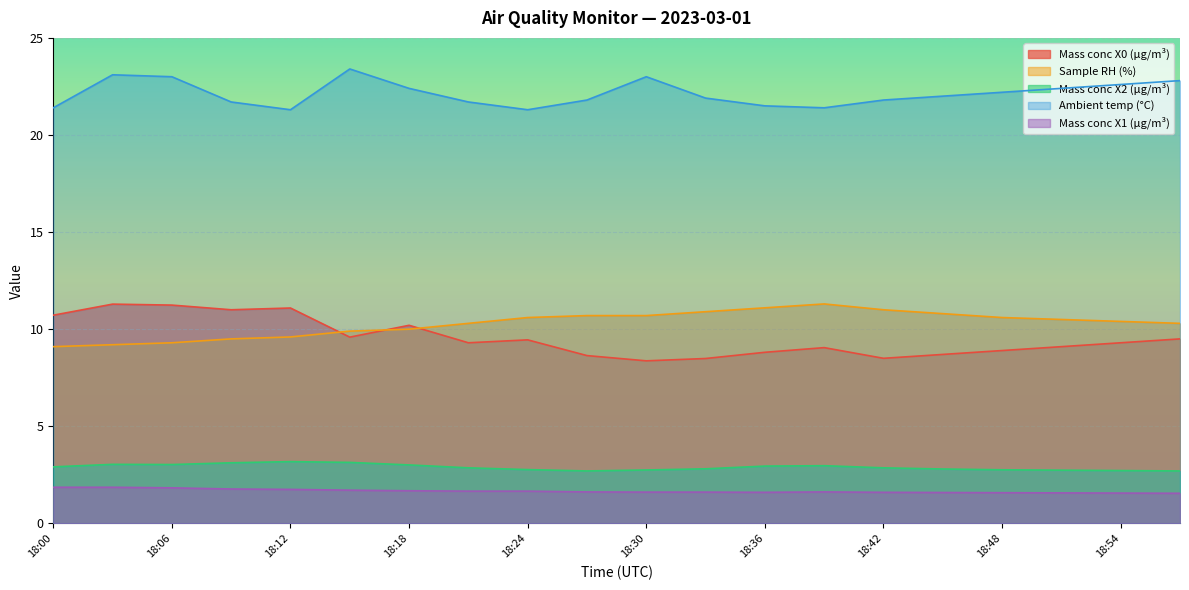

True or false: Sample RH (%) and Mass conc X1 (μg/m³) intersect in this chart.

False